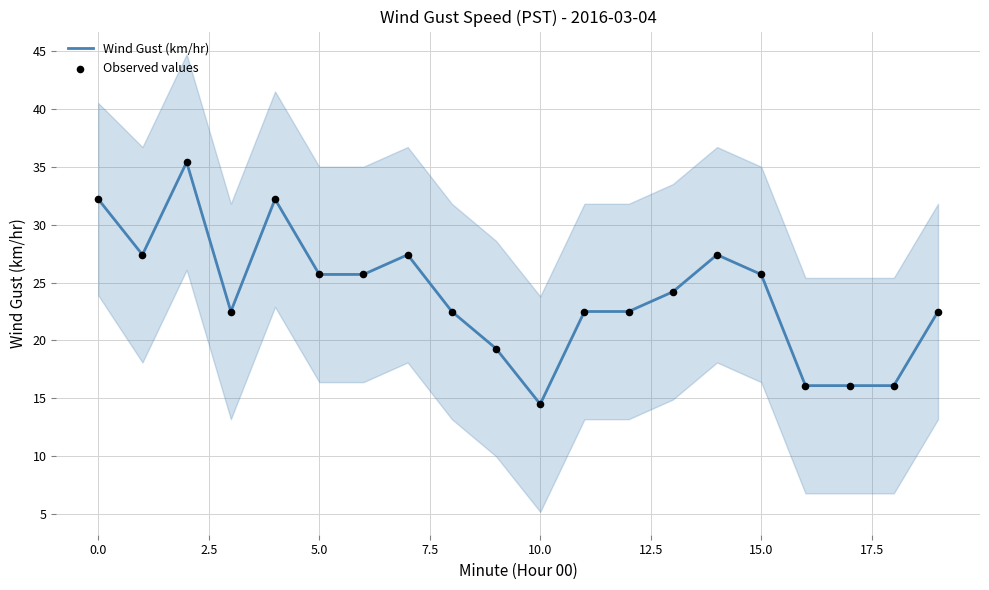

Is it true that Wind Gust (km/hr) equals 8.1 at 15.0?

False